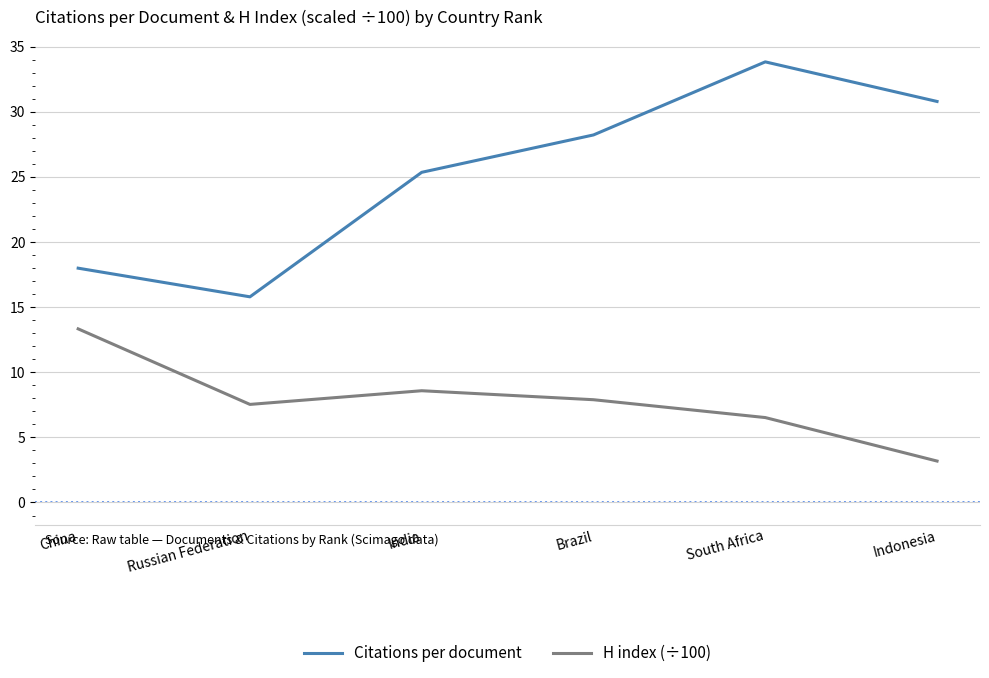

What are all the series names shown in the legend?

Citations per document, H index (÷100)